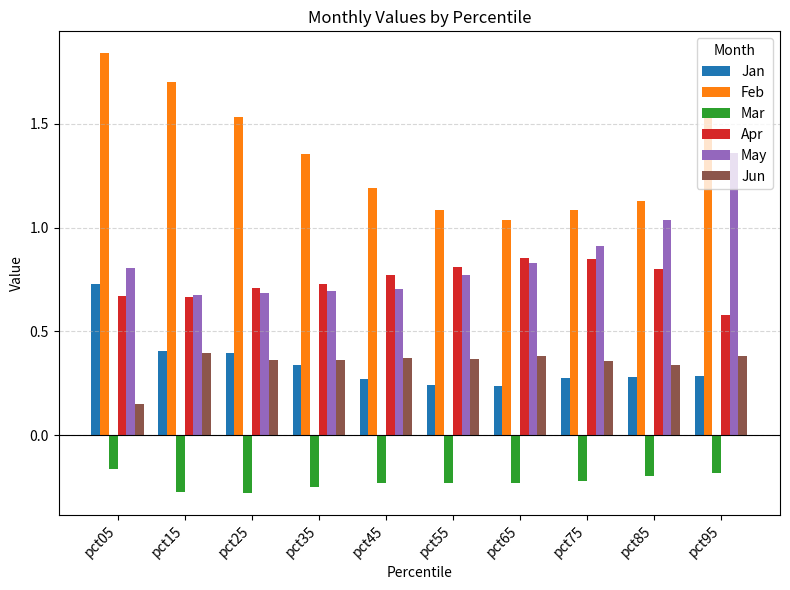

What is the difference between the maximum and second lowest values in the May series?

0.7